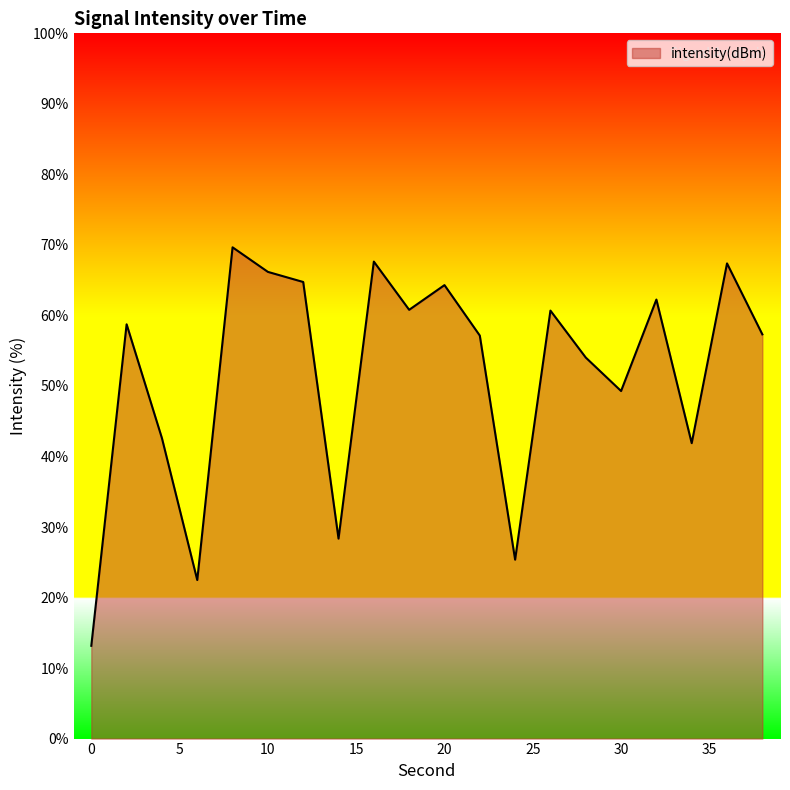

Does the chart display data point markers on the line(s)?

No